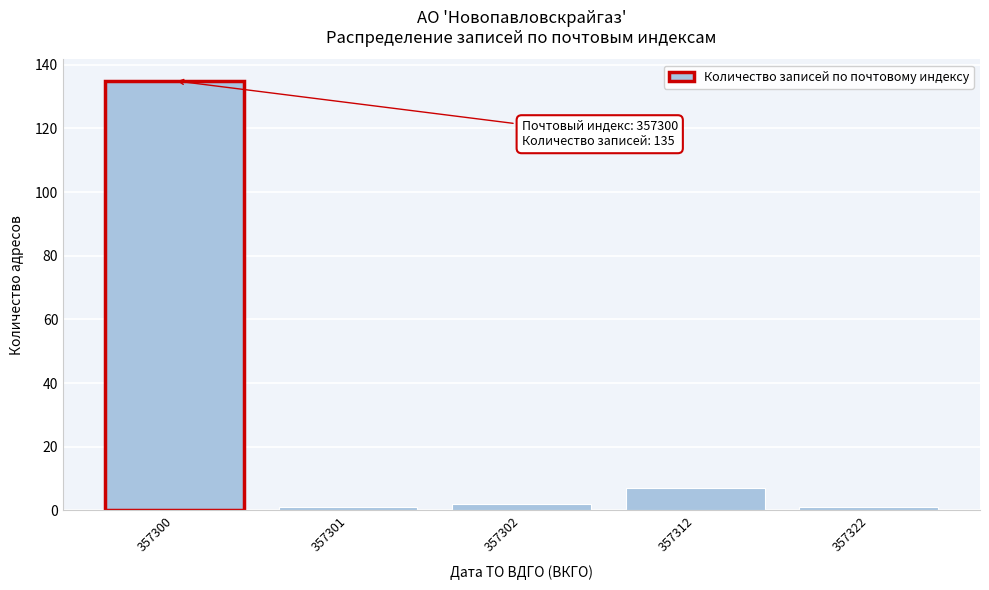

Reading left to right, transcribe all the data shown in this chart.

135	1	2	7	1